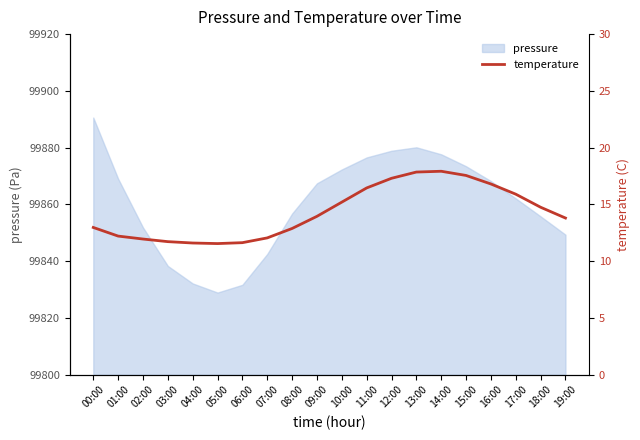

What is the lowest value of the pressure series?

99828.9